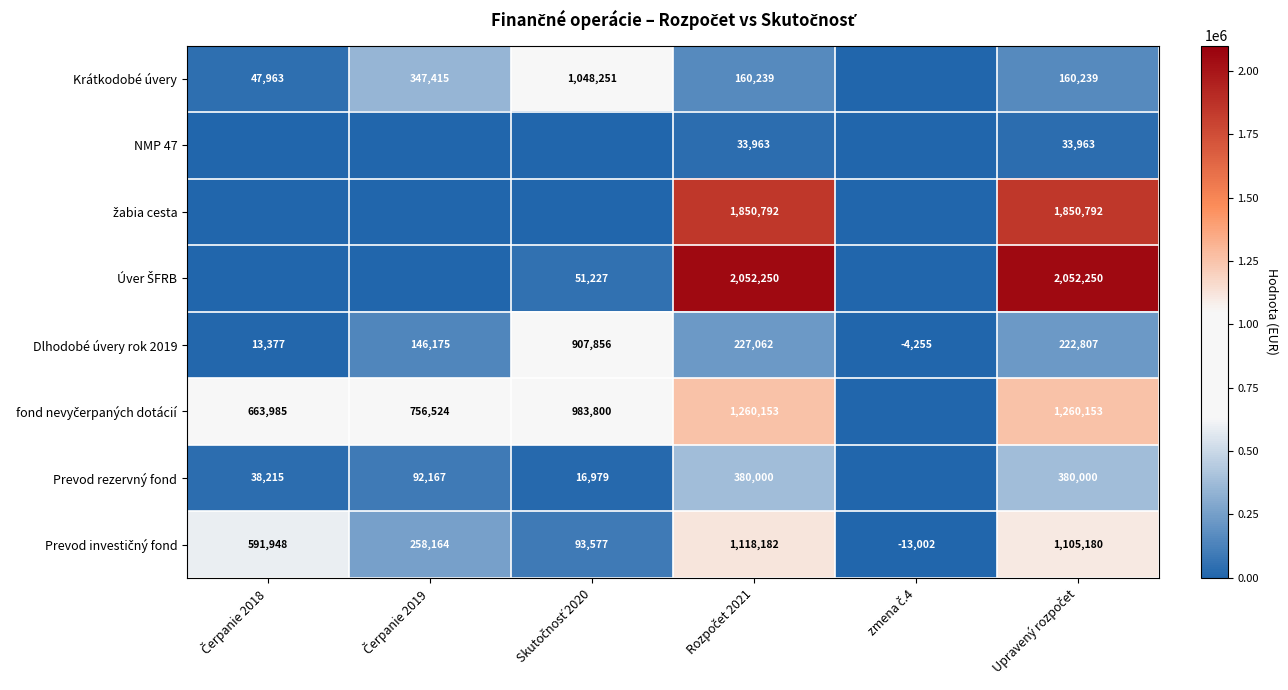

What is the sum of all Dlhodobé úvery rok 2019 values?

1513022